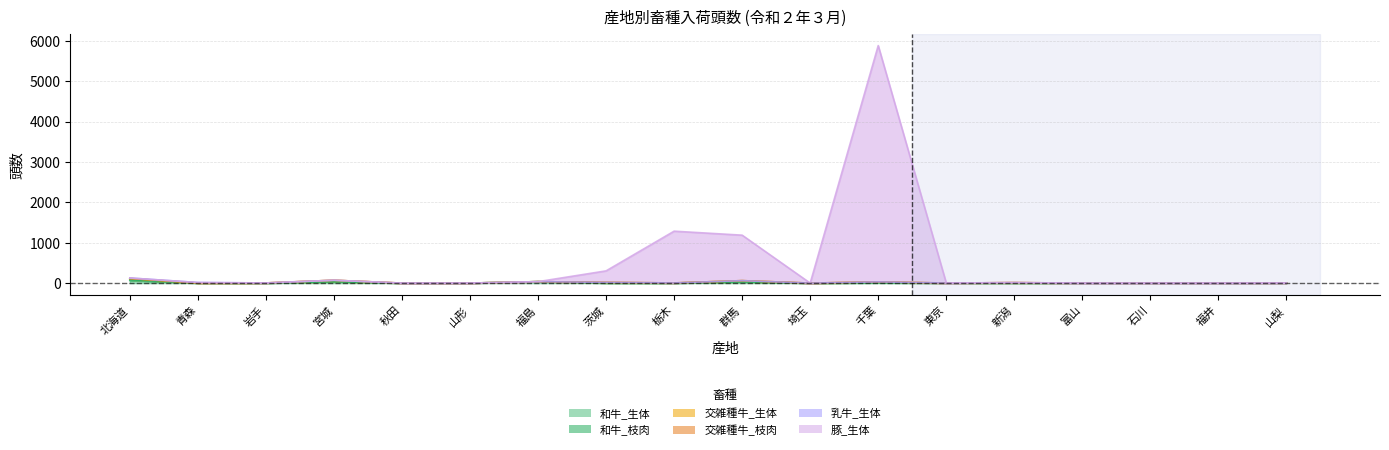

Which label corresponds to the smallest value in the chart?

青森